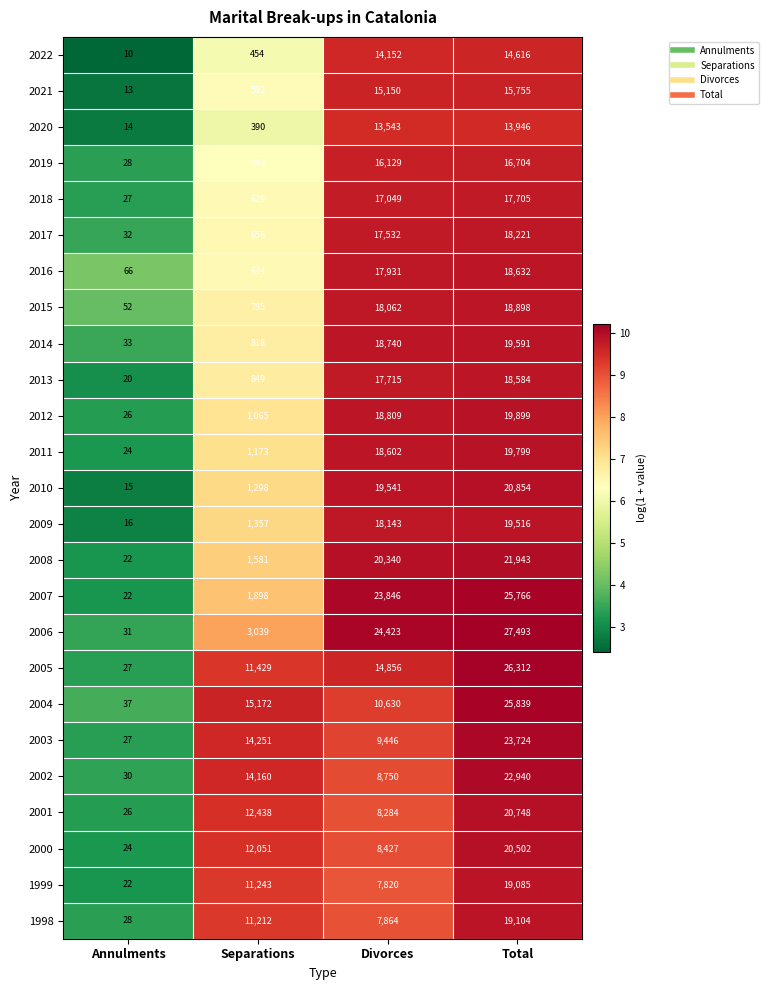

True or false: 2016 has a value of 28401 at Total.

False